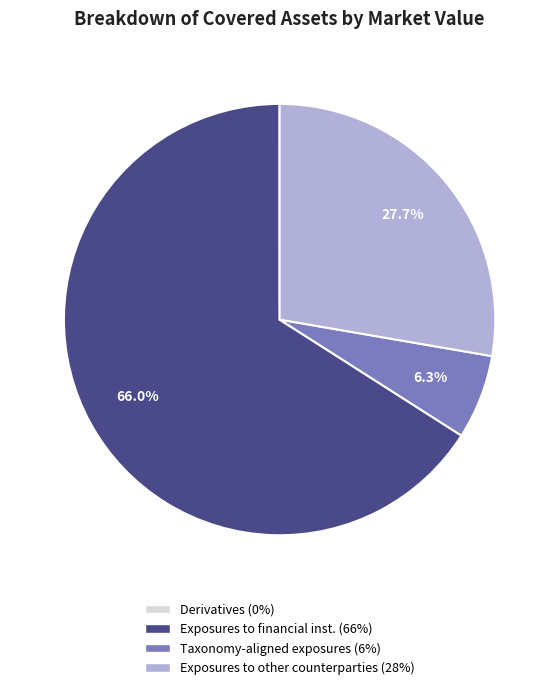

Is there a majority slice in this chart?

Yes